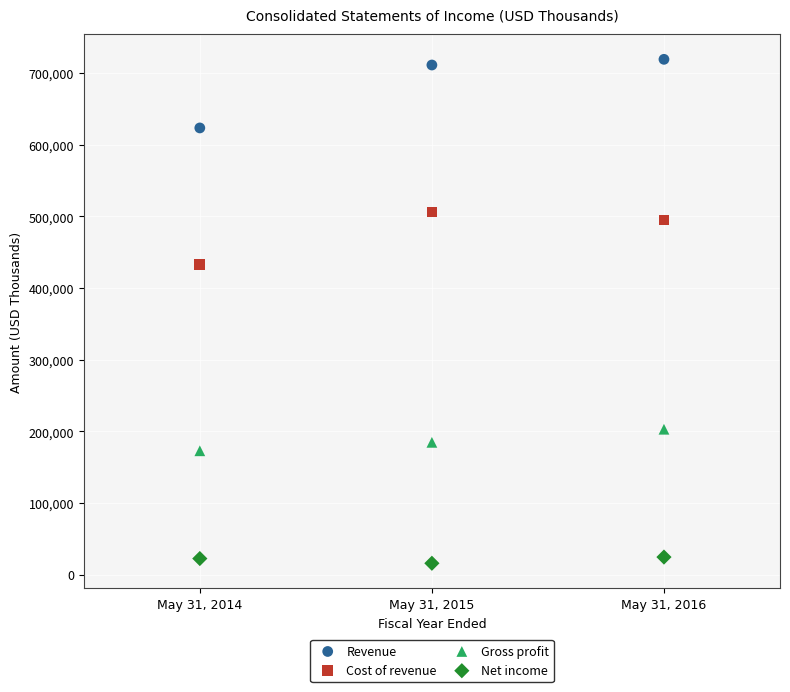

Which series reaches the minimum Y coordinate?

Net income